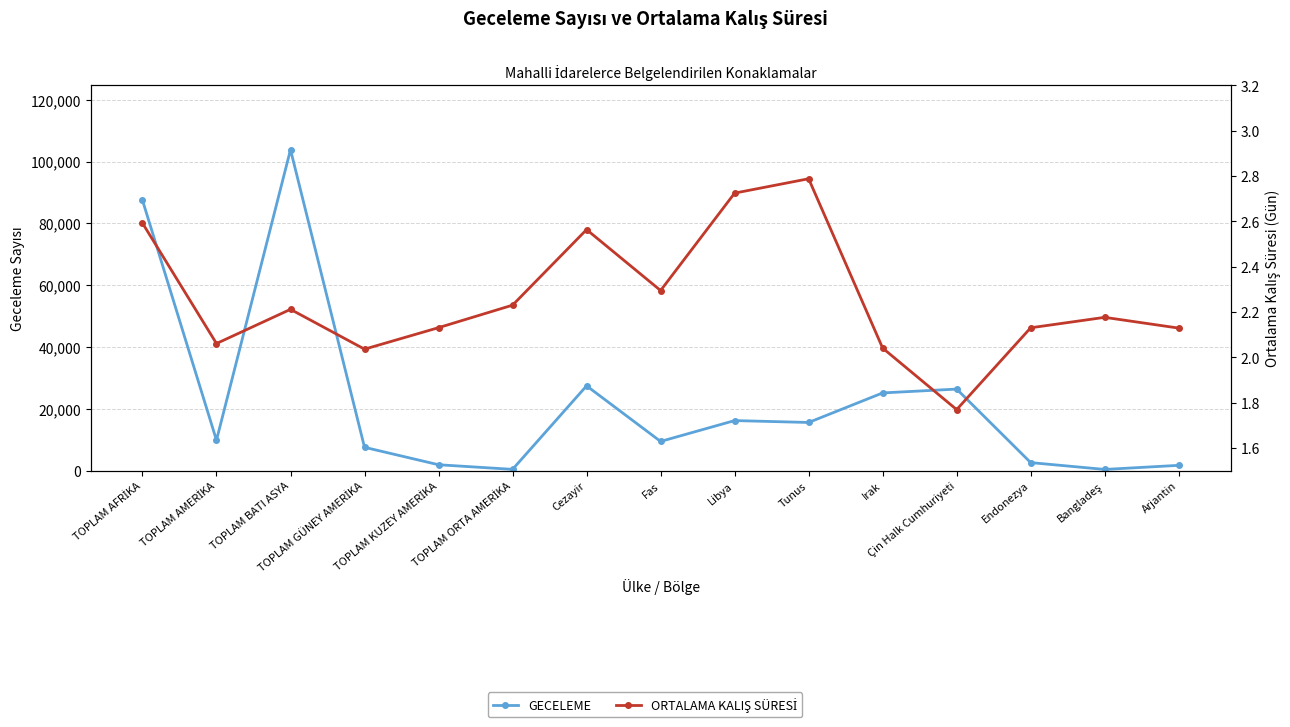

Which category has the lowest value in the GECELEME series?

Bangladeş